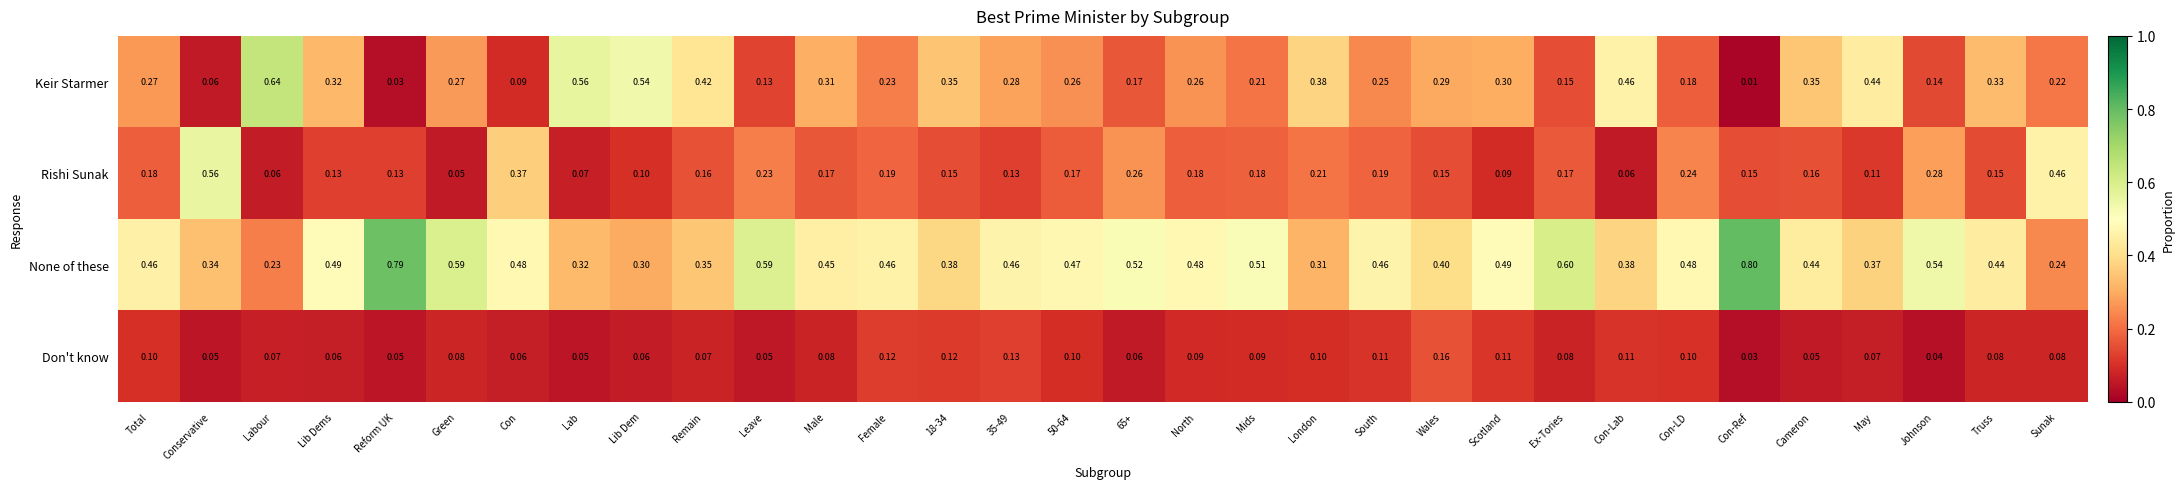

Rank the series at Con-LD from lowest to highest value.

Don't know, Keir Starmer, Rishi Sunak, None of these